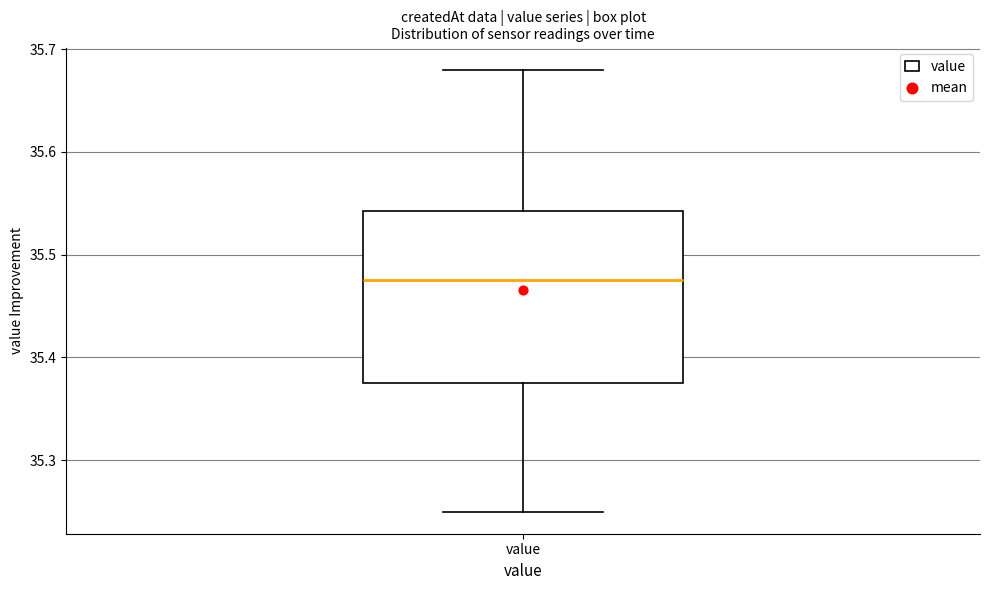

Where does the upper whisker of the box for value end on the y-axis? The values are not printed on the chart, so give them approximately, as read against the axis.

35.68